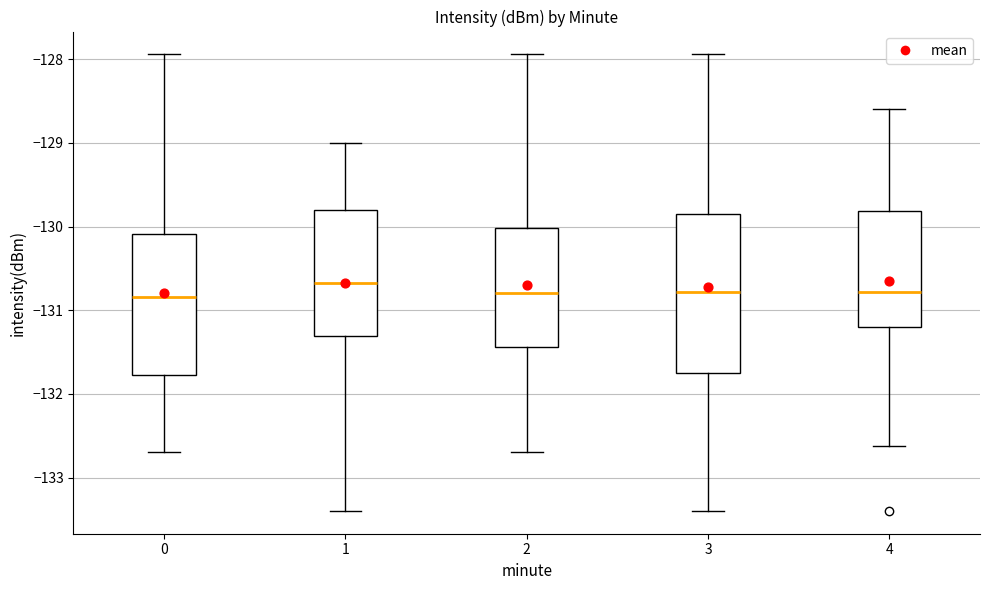

Reading left to right, read every box against the y-axis: the position of its median line, the range the box covers, and the ends of its whiskers. The values are not printed on the chart, so give them approximately, as read against the axis.

0: median -130.8, box -131.8 to -130.1, whiskers -132.7 to -127.9
1: median -130.7, box -131.3 to -129.8, whiskers -133.4 to -129.0
2: median -130.8, box -131.4 to -130.0, whiskers -132.7 to -127.9
3: median -130.8, box -131.7 to -129.8, whiskers -133.4 to -127.9
4: median -130.8, box -131.2 to -129.8, whiskers -132.6 to -128.6